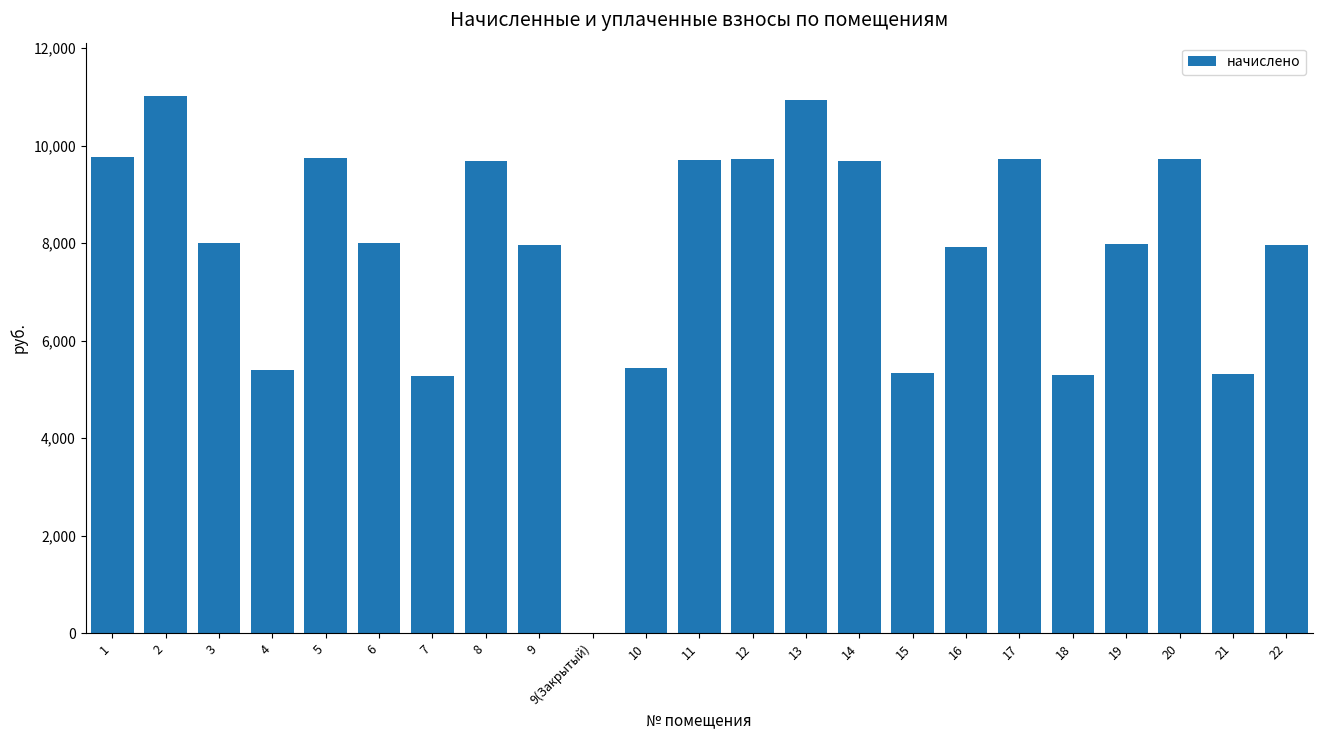

Are the bars grouped side by side (vs. stacked)?

No